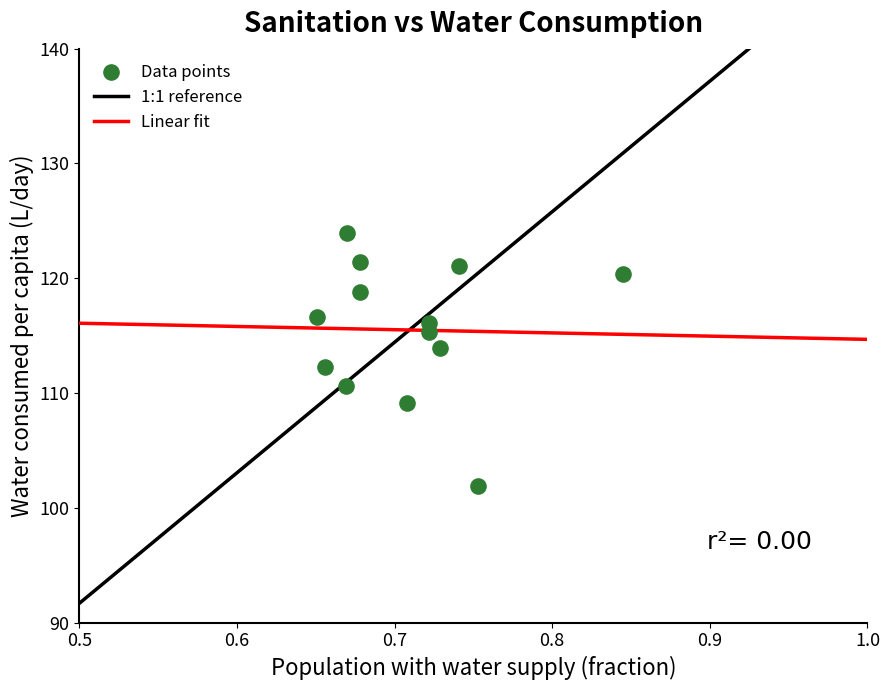

What is the range of Y values (max minus min)?

22.1